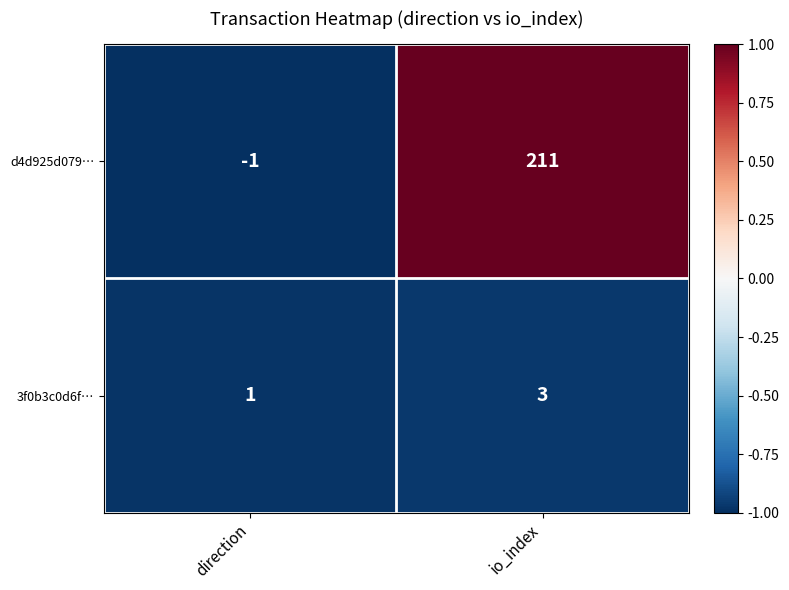

List the series in order of their peak value, highest first.

d4d925d079…, 3f0b3c0d6f…